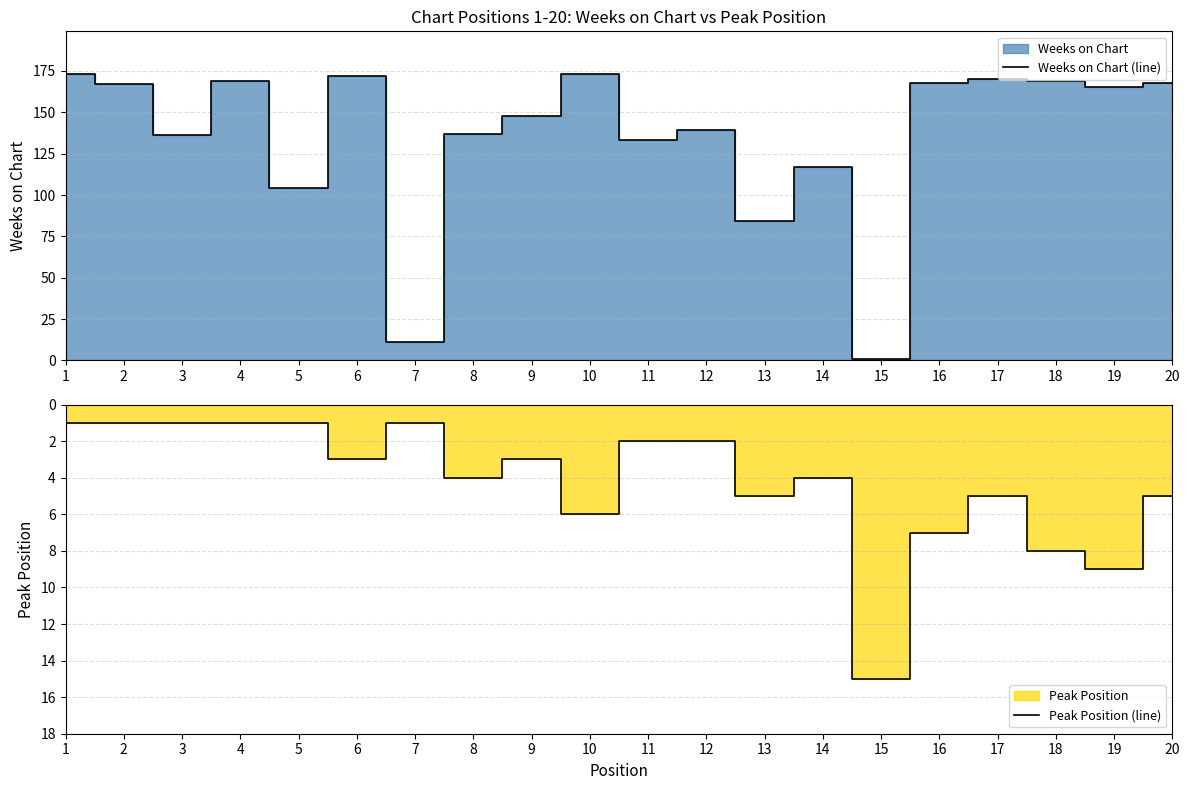

At which category is the sum across all series the highest?

10